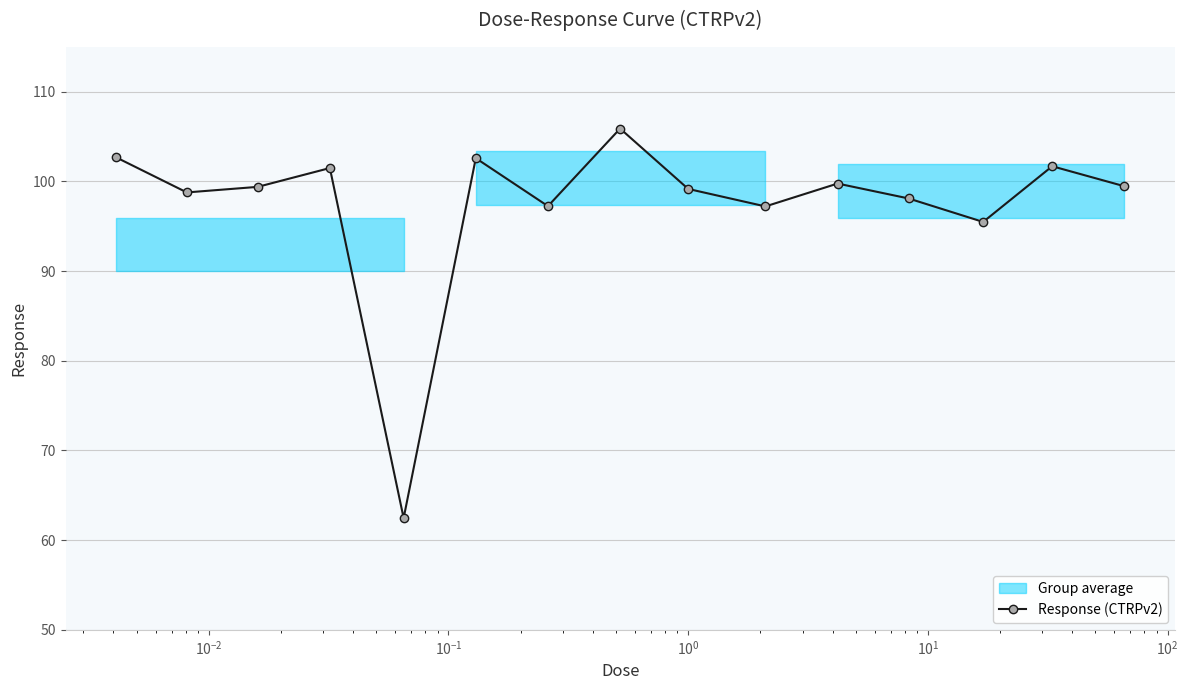

True or false: Response (CTRPv2) has more than 2 interior local peaks.

True